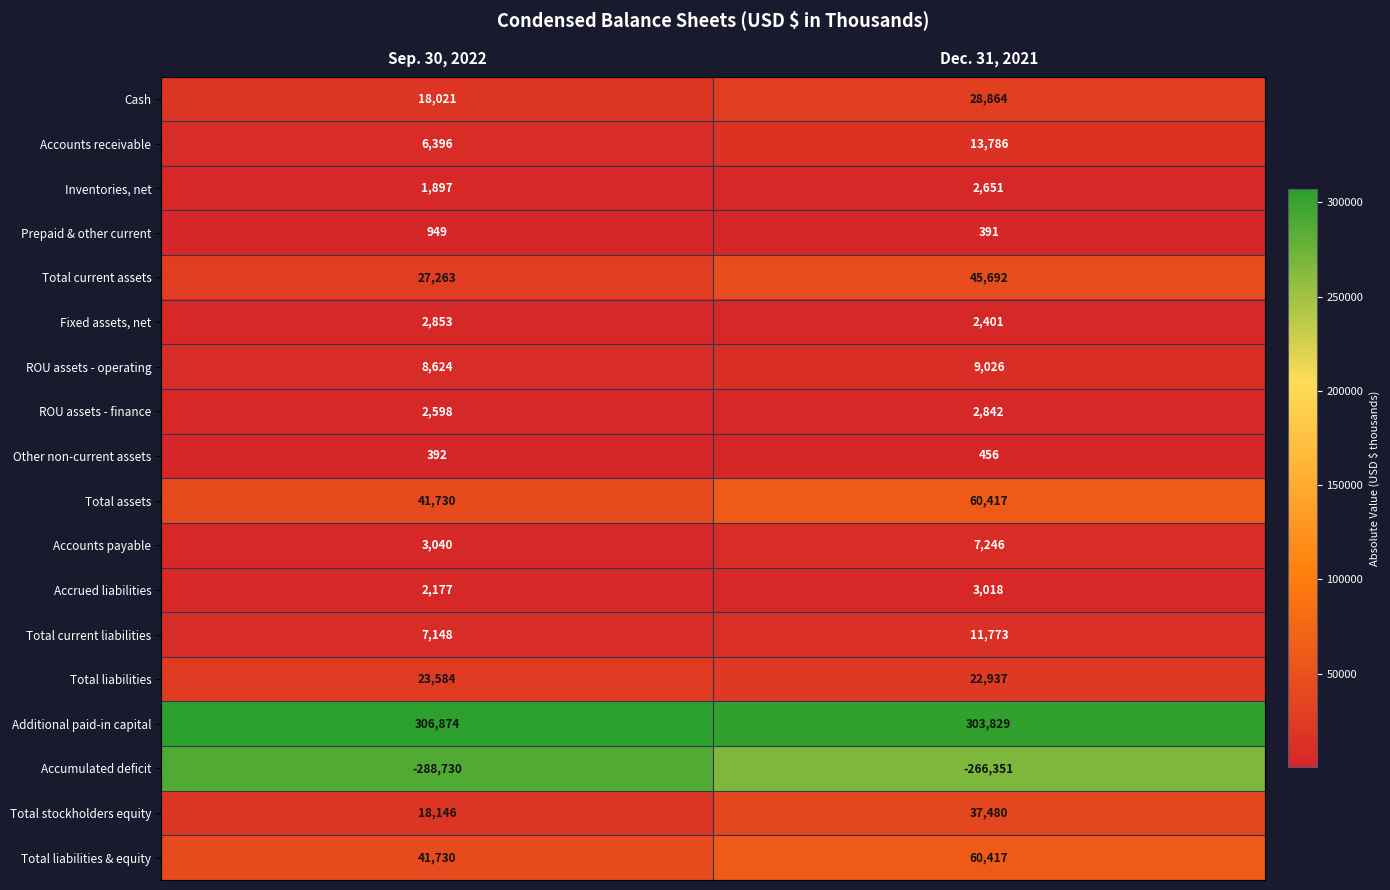

What is the approximate value of Accrued liabilities at Sep. 30, 2022, to the nearest 50?

2200